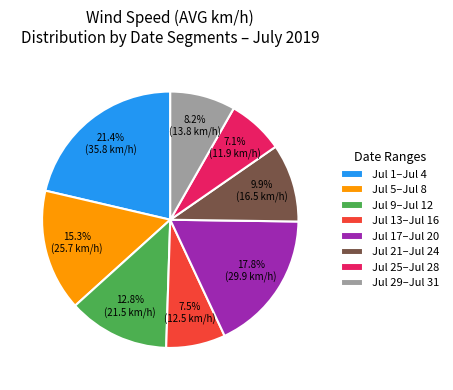

What percentage is NOT represented by Jul 29–Jul 31?

91.8%